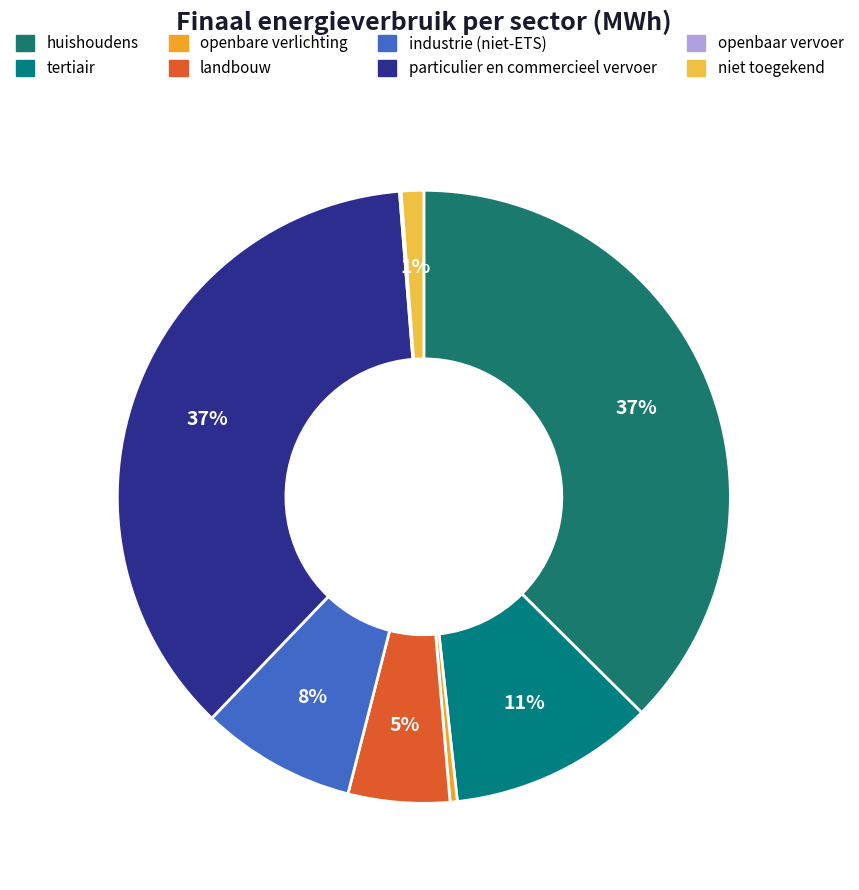

Rank the categories by value from lowest to highest.

openbaar vervoer, openbare verlichting, niet toegekend, landbouw, industrie (niet-ETS), tertiair, particulier en commercieel vervoer, huishoudens